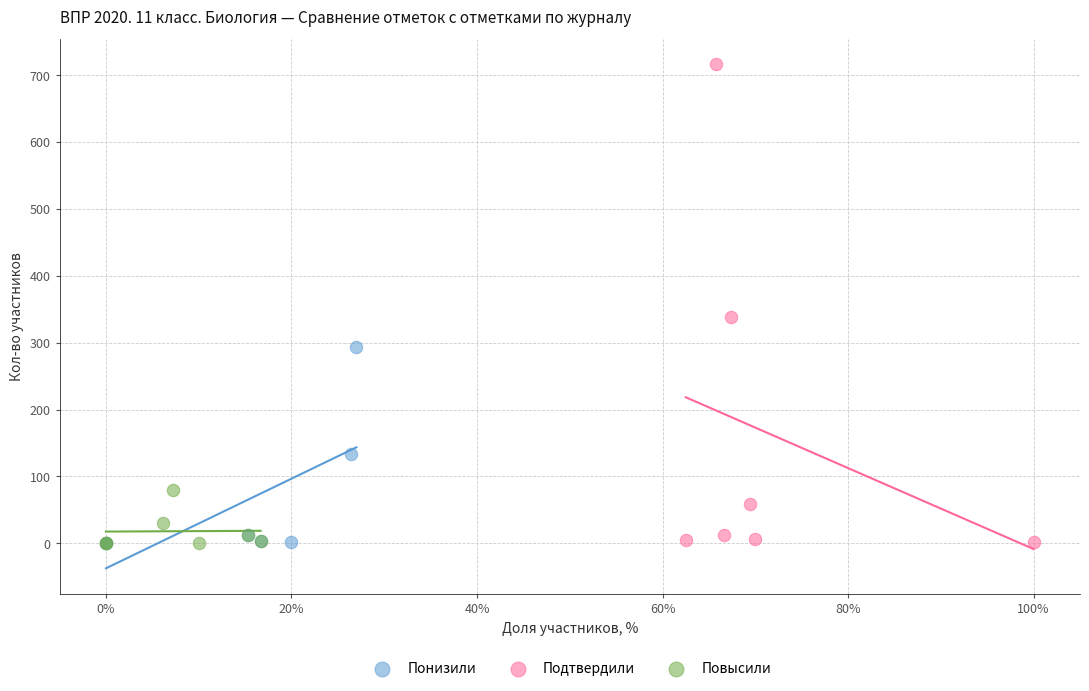

Which series has the widest spread of Y values?

Подтвердили